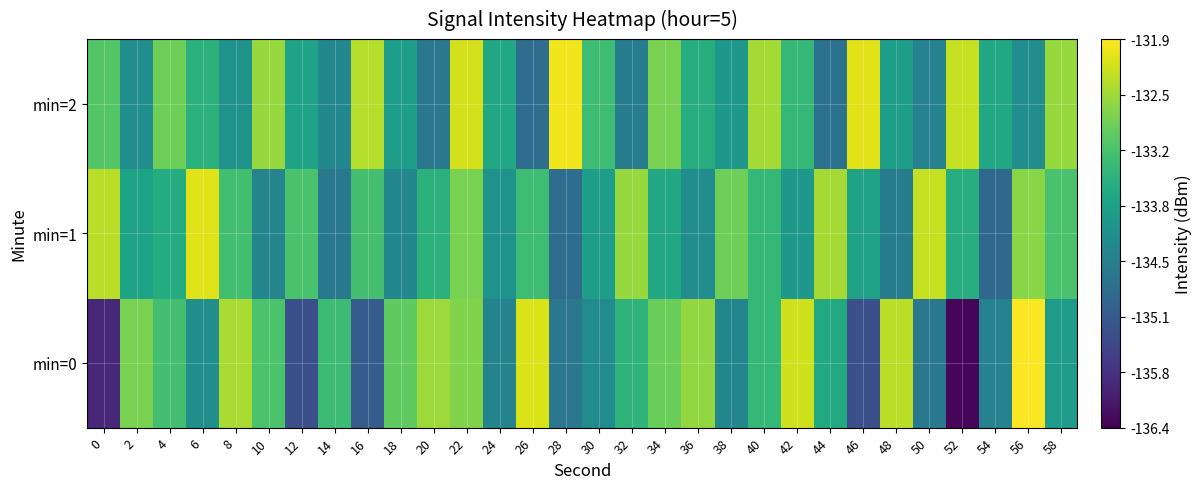

Which series has the largest total across all categories?

min=2